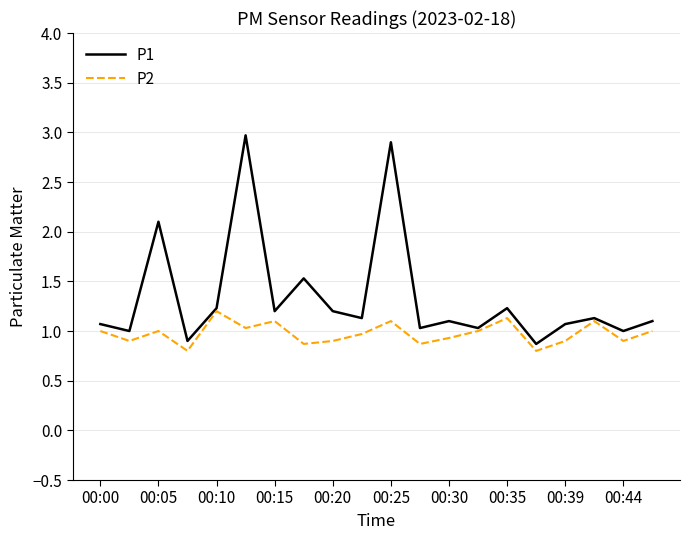

Rank the series by their maximum value, from highest to lowest.

P1, P2